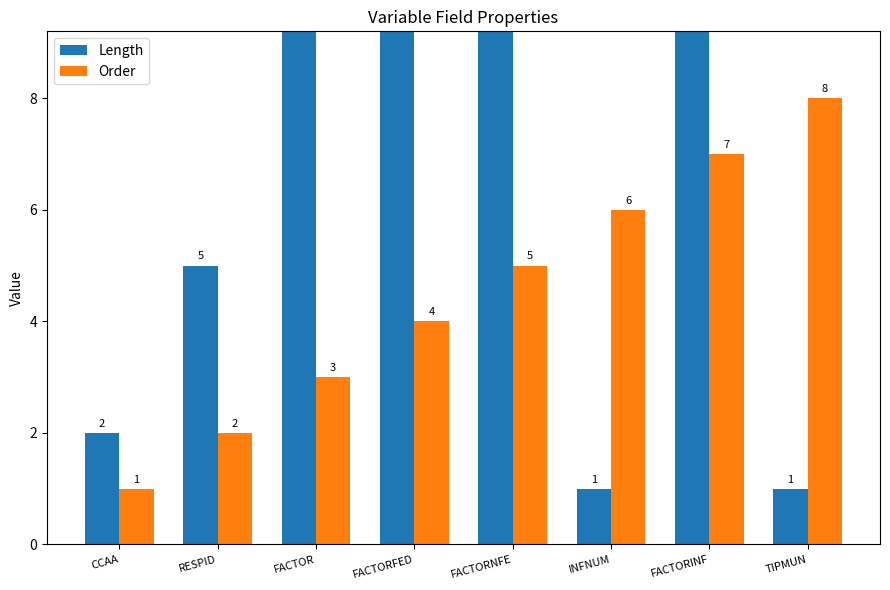

Does the chart contain stacked bars?

No